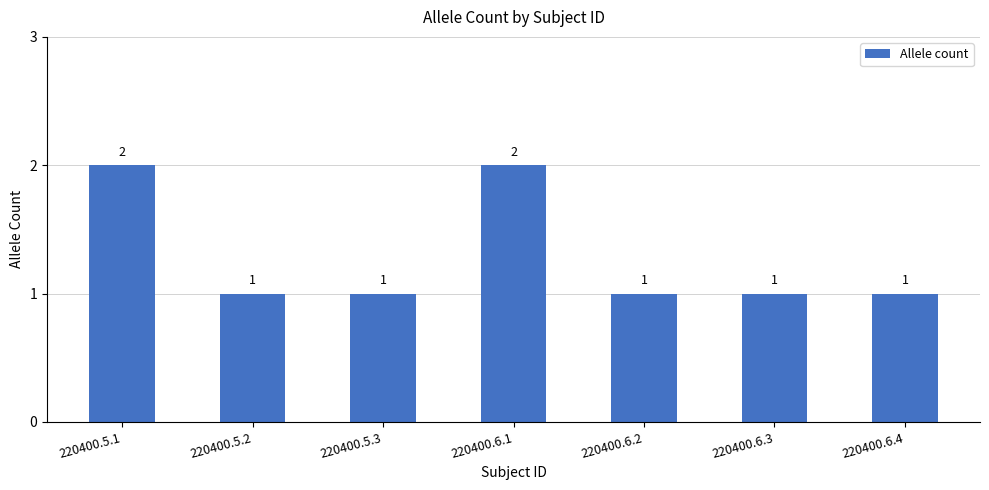

What is the average value?

1